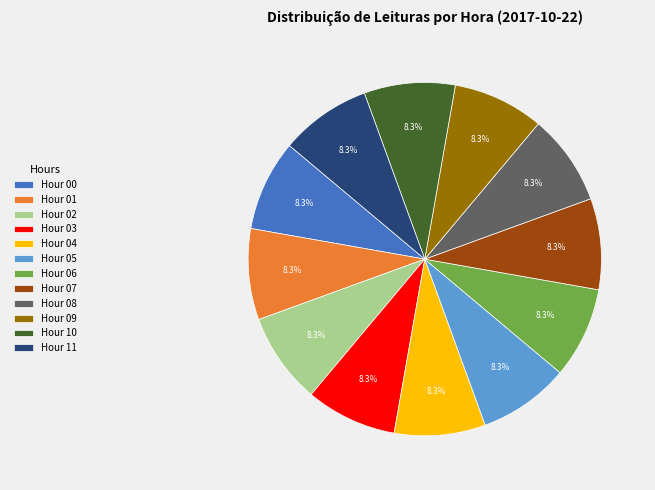

Do Hour 02 and Hour 07 together represent more than half of the pie?

No